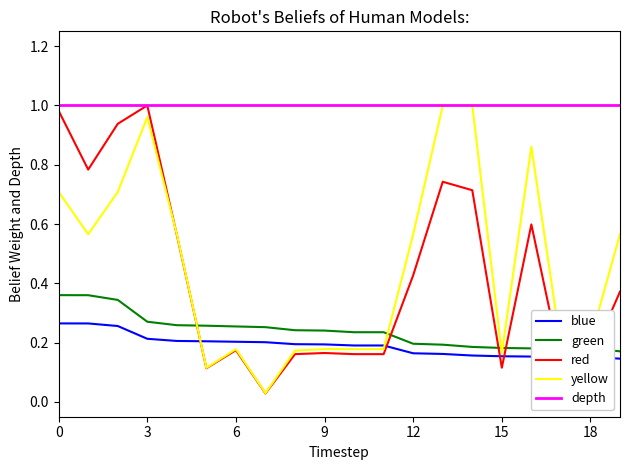

Which series has the largest total across all categories?

depth